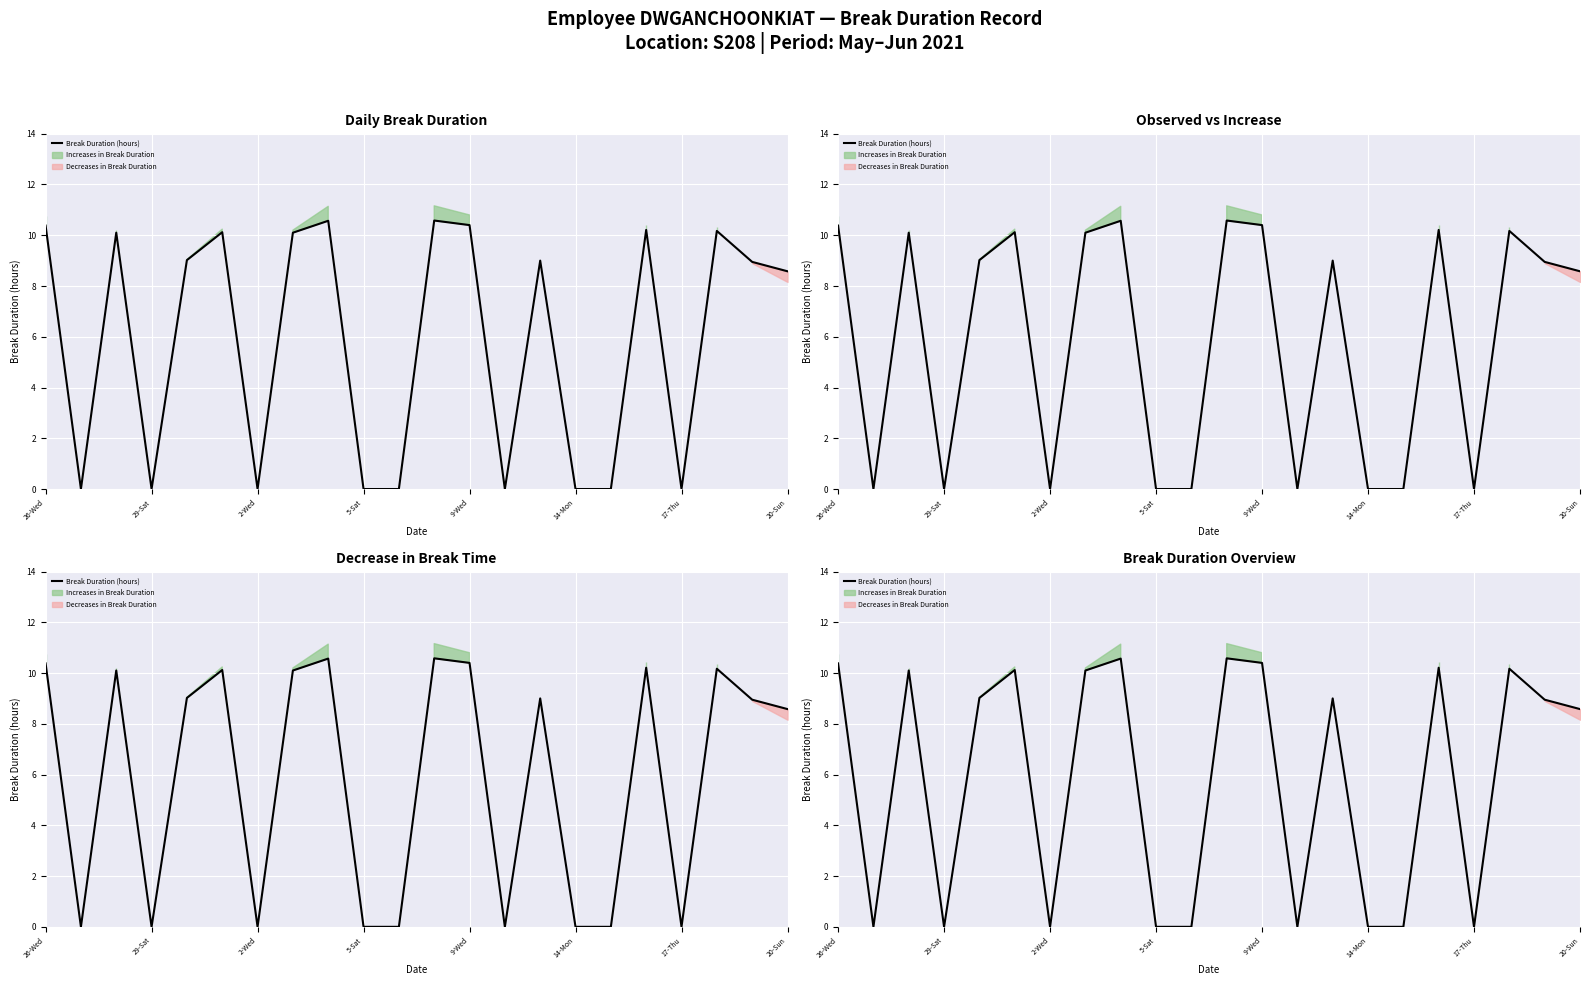

At which label does the data first exceed 9?

26-Wed